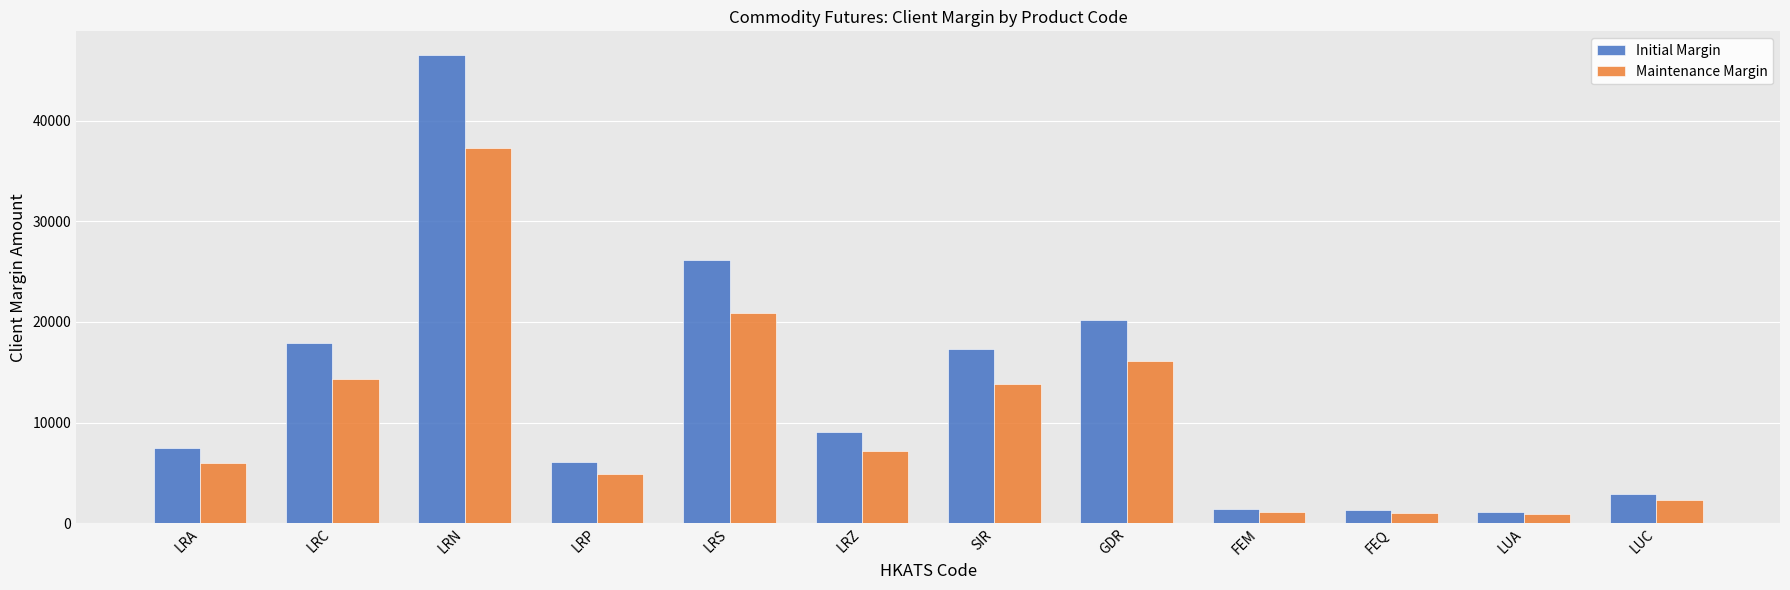

What is the highest value of the Initial Margin series?

46576